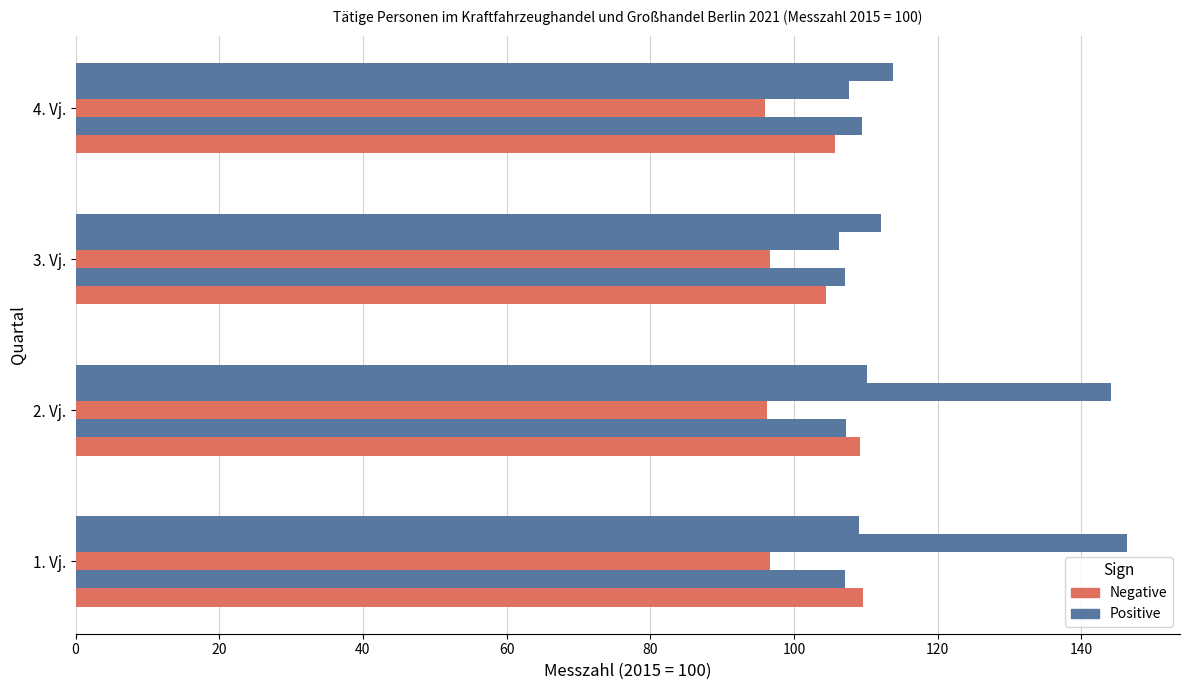

What is the value of the Handel mit Kraftwagenteilen bar at the 3rd from the left?

106.2